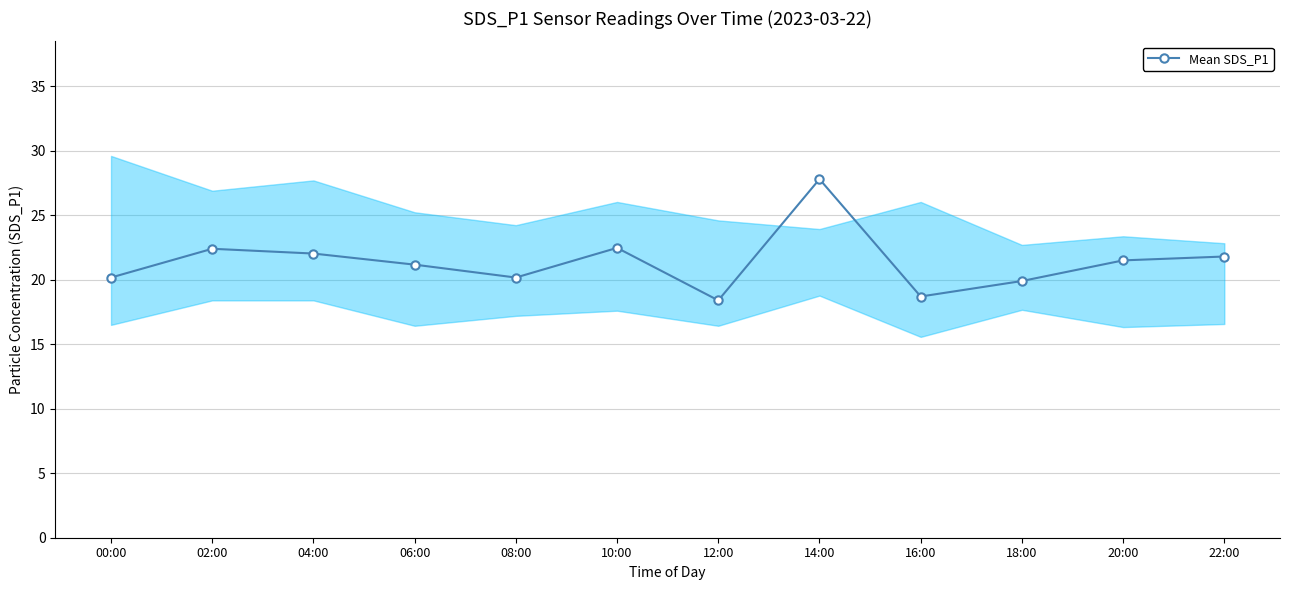

What is the label of the 4th point from the right?

16:00